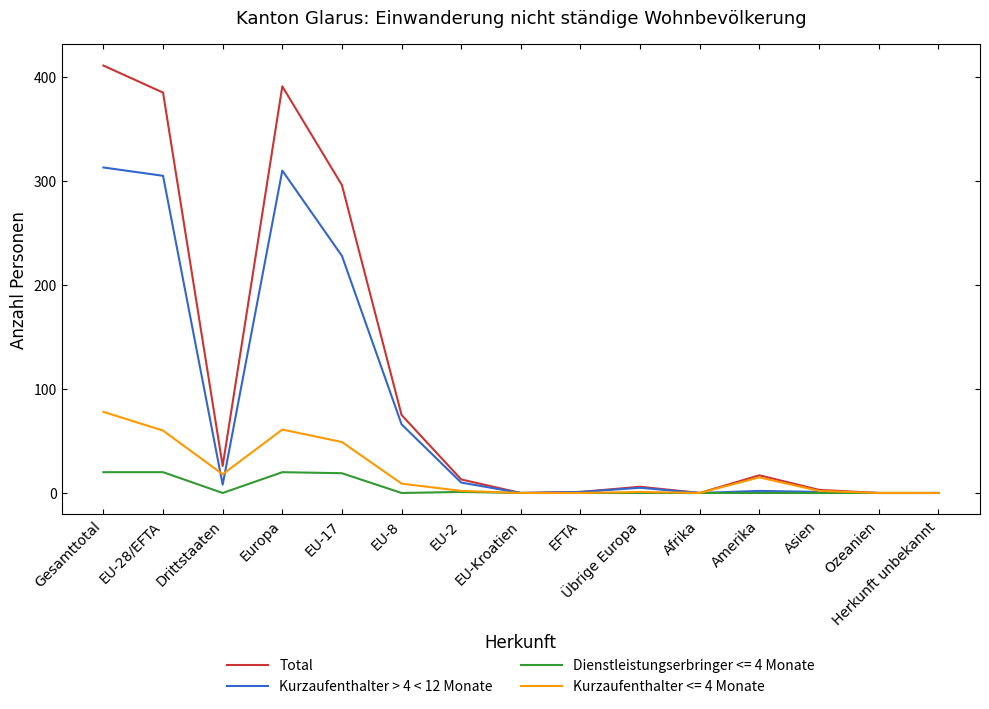

At which label does Total first exceed 13?

Gesamttotal